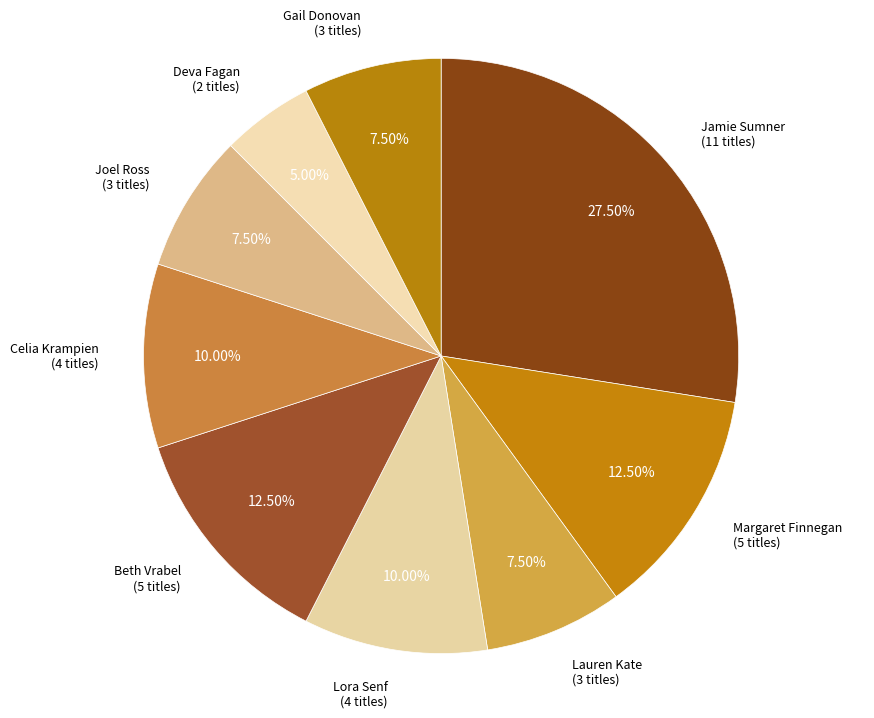

Is there any slice that represents more than half of the pie?

No